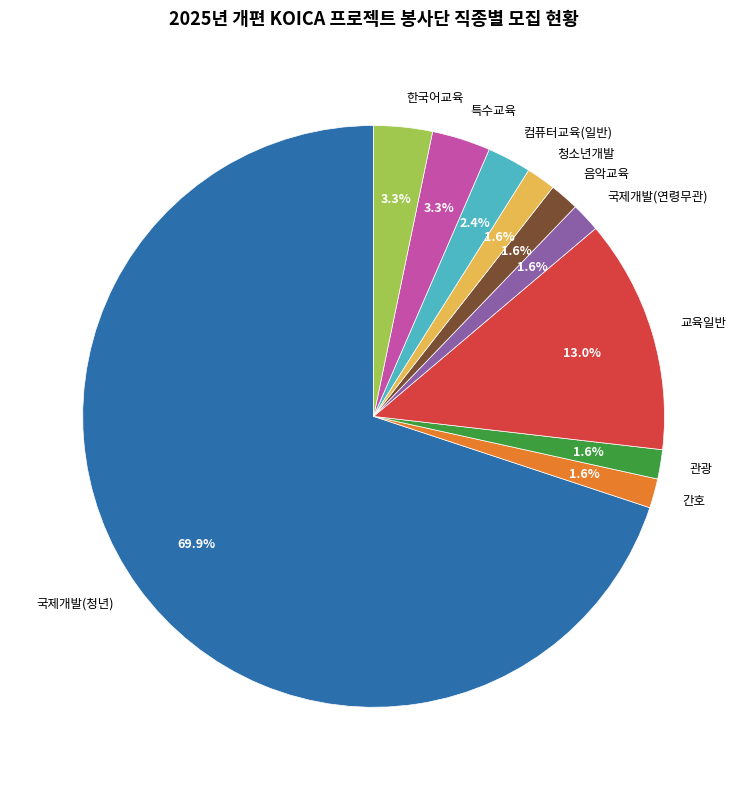

What percentage do 특수교육 and 교육일반 together represent?

16.3%